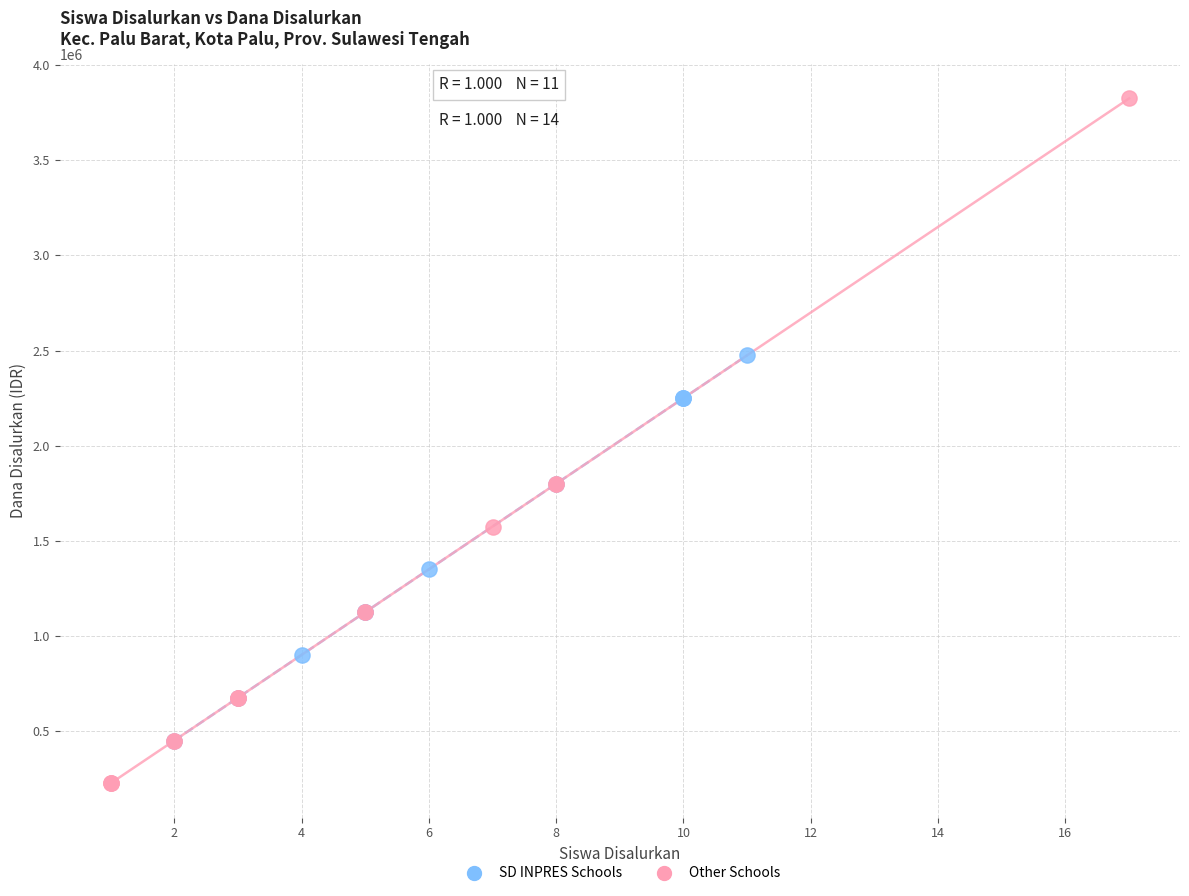

Which series has the widest spread of Y values?

Other Schools